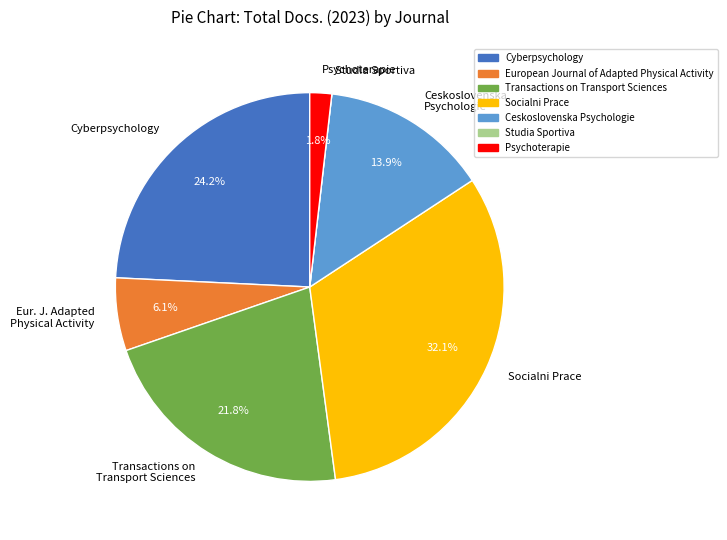

What is the ratio of the value at Ceskoslovenska Psychologie to the value at Cyberpsychology?

0.6